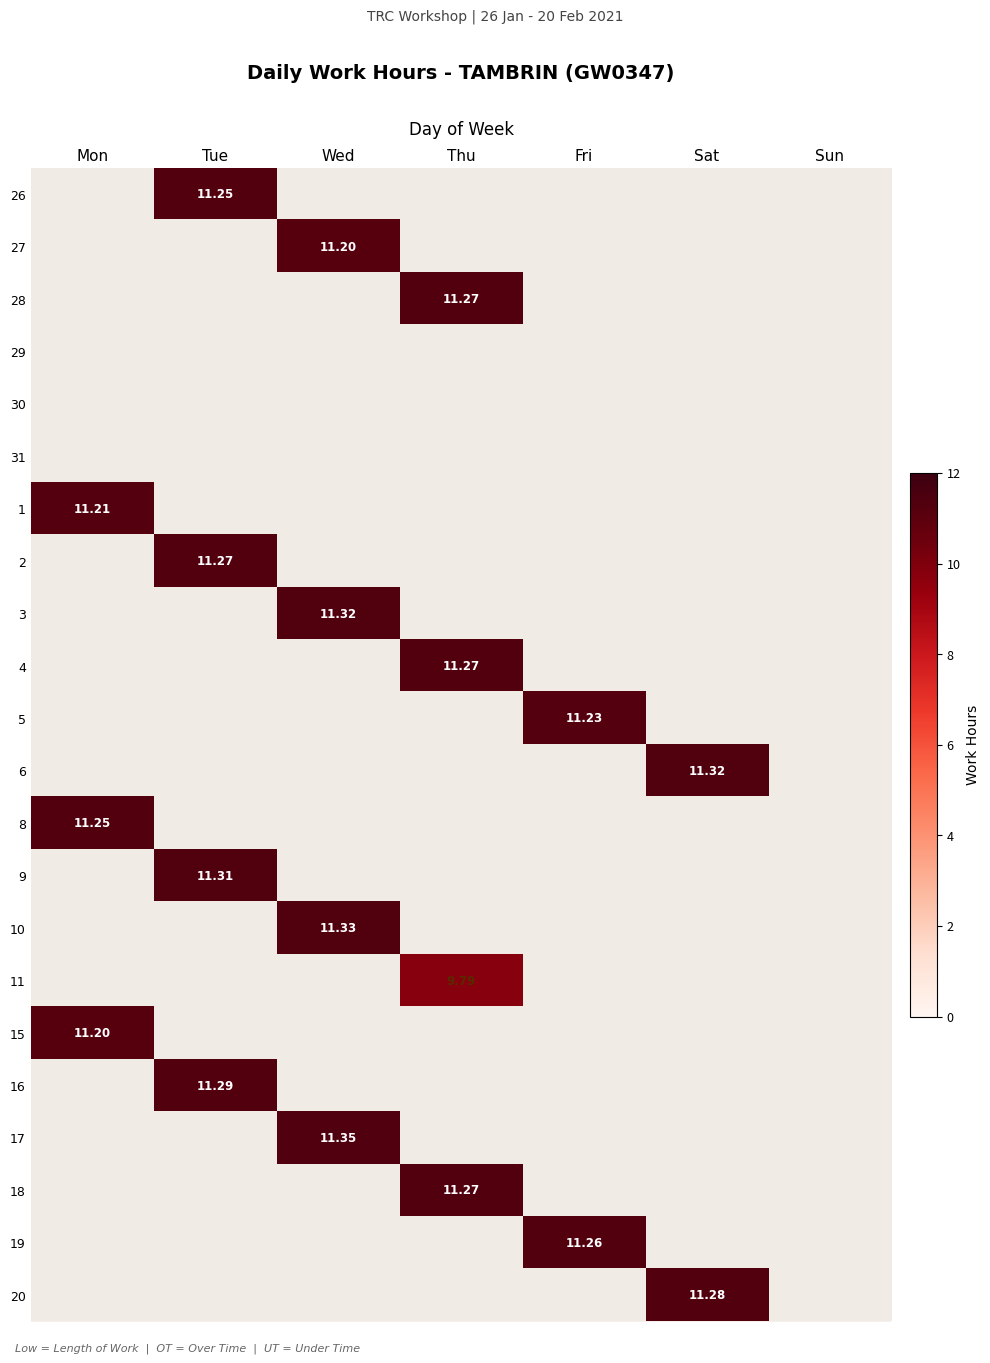

Between Tue and Sun, which is larger?

Tue